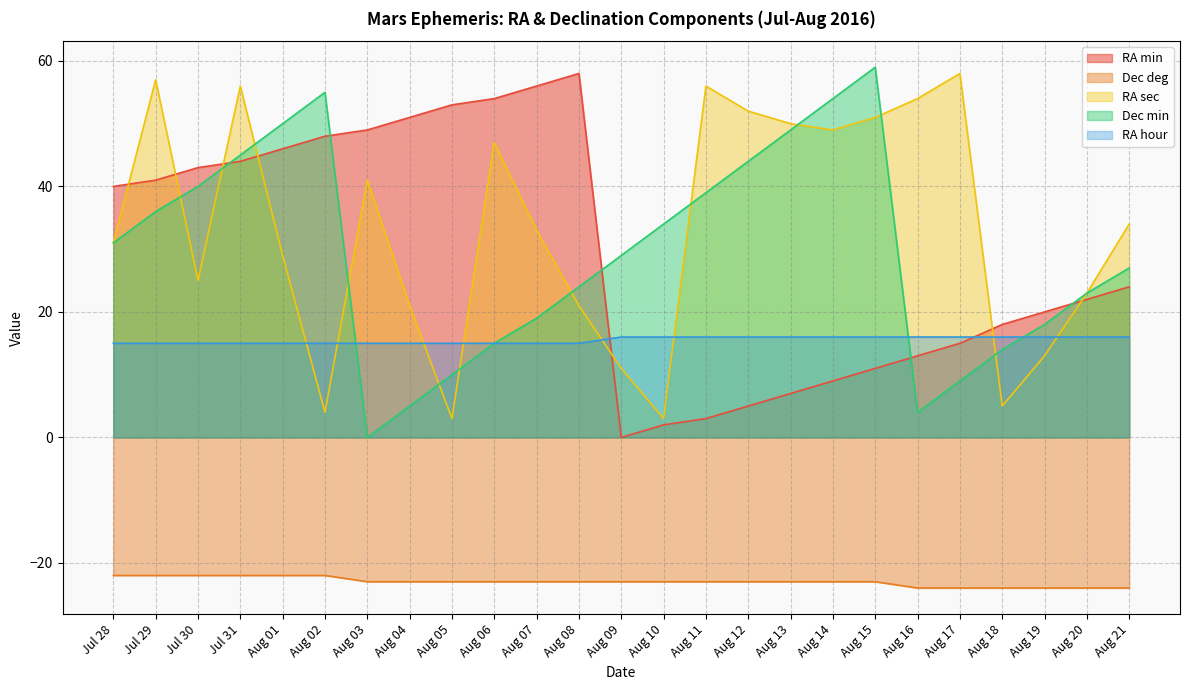

How many interior local peaks does the Dec min series have?

2